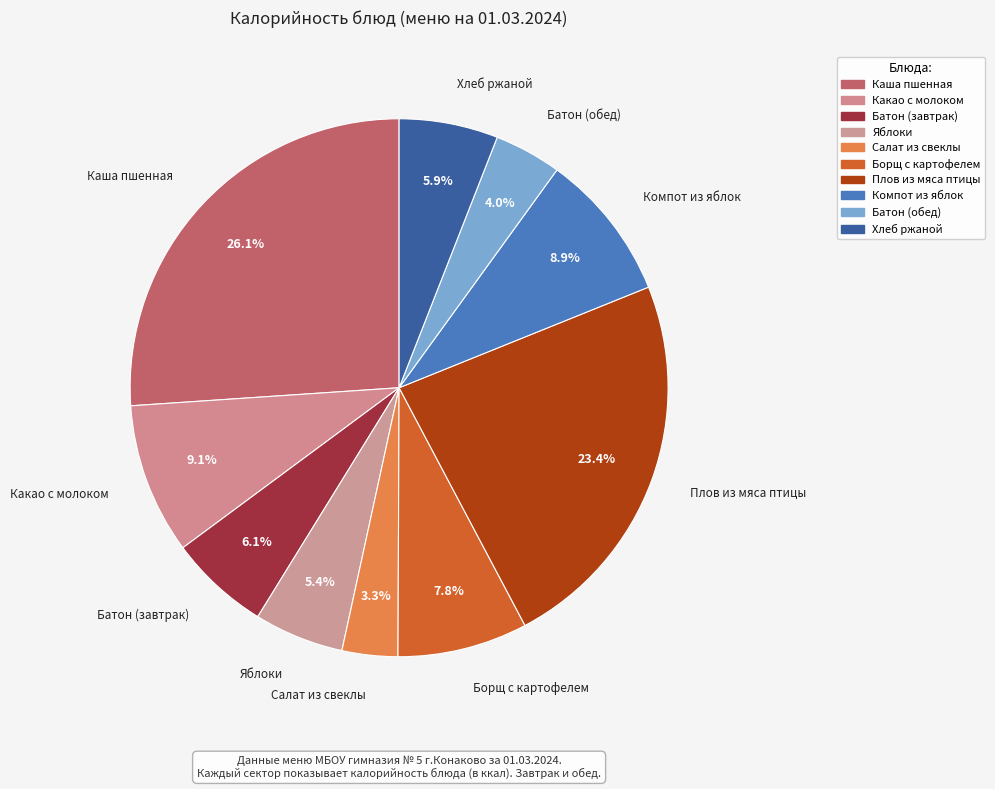

How many segments does this pie chart have?

10